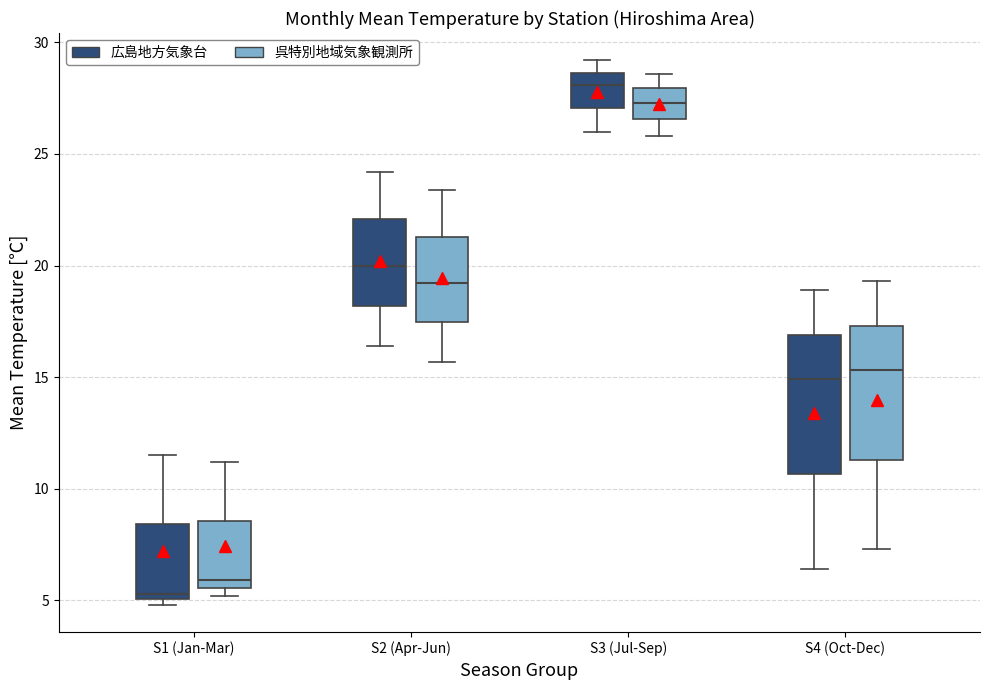

Reading left to right, read every box against the y-axis: the position of its median line, the range the box covers, and the ends of its whiskers. The values are not printed on the chart, so give them approximately, as read against the axis.

S1 (Jan-Mar) (広島地方気象台): median 5.5, box 5.0 to 8.5, whiskers 5.0 (just below the box's lower edge) to 11.5
S1 (Jan-Mar) (呉特別地域気象観測所): median 6.0, box 5.5 to 8.5, whiskers 5.0 to 11.0
S2 (Apr-Jun) (広島地方気象台): median 20.0, box 18.0 to 22.0, whiskers 16.5 to 24.0
S2 (Apr-Jun) (呉特別地域気象観測所): median 19.0, box 17.5 to 21.5, whiskers 15.5 to 23.5
S3 (Jul-Sep) (広島地方気象台): median 28.0, box 27.0 to 28.5, whiskers 26.0 to 29.0
S3 (Jul-Sep) (呉特別地域気象観測所): median 27.5, box 26.5 to 28.0, whiskers 26.0 to 28.5
S4 (Oct-Dec) (広島地方気象台): median 15.0, box 10.5 to 17.0, whiskers 6.5 to 19.0
S4 (Oct-Dec) (呉特別地域気象観測所): median 15.5, box 11.5 to 17.5, whiskers 7.5 to 19.5